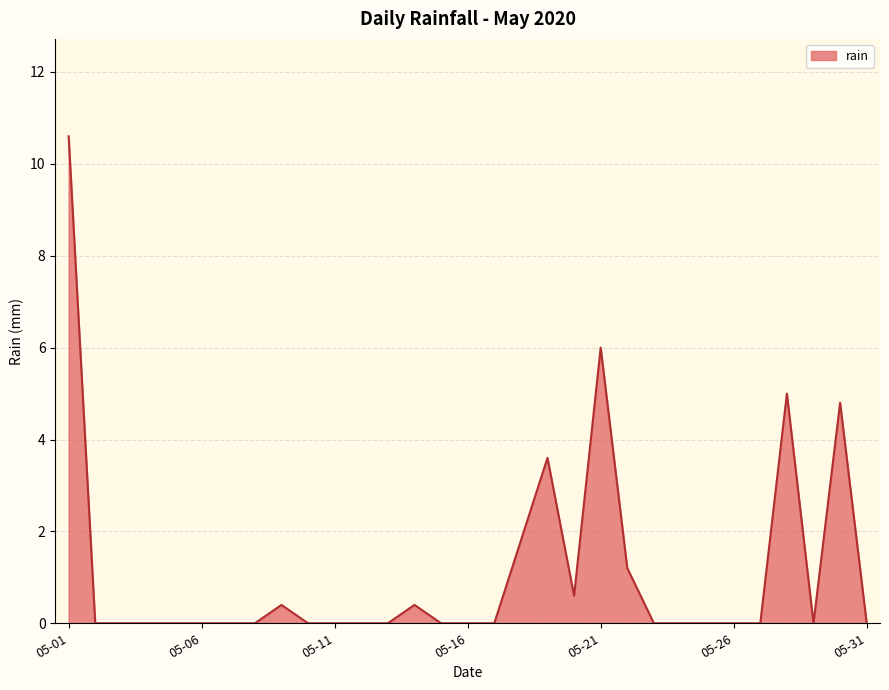

What is the maximum value shown in the chart?

10.6